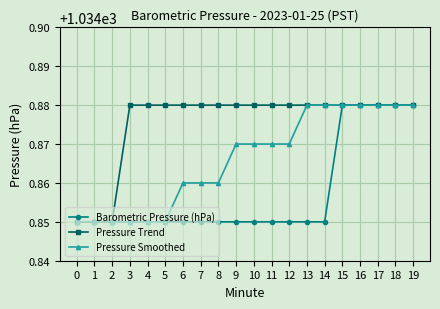

What are all the series names shown in the legend?

Barometric Pressure (hPa), Pressure Trend, Pressure Smoothed